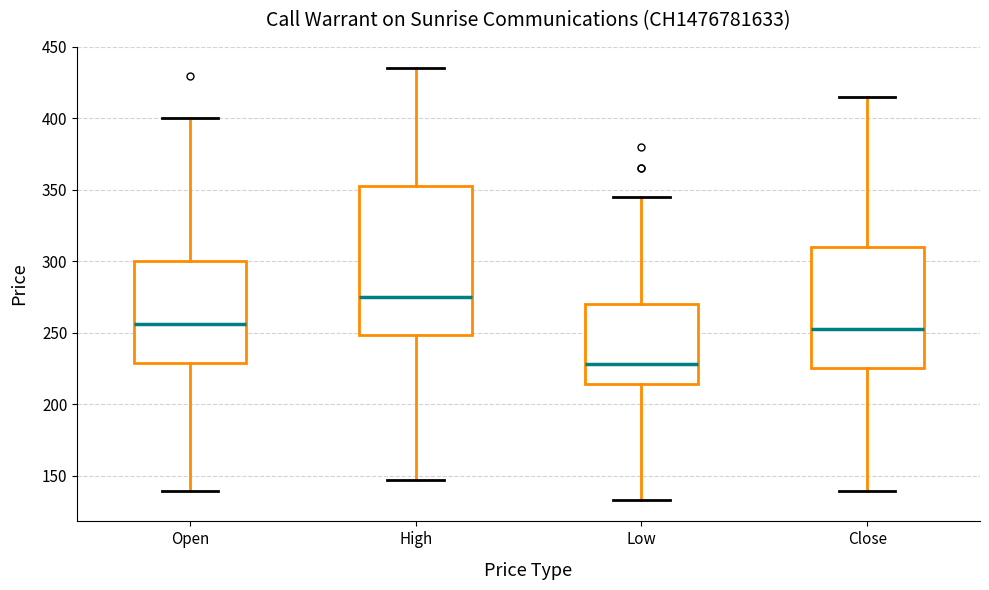

Which box is the tallest, from its lower edge to its upper edge?

High